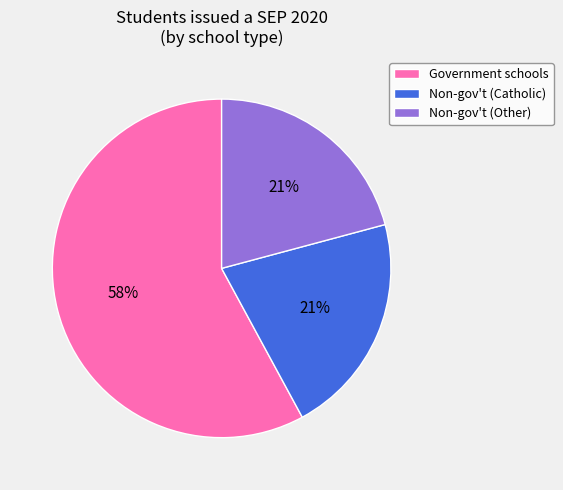

Is there a majority slice in this chart?

Yes